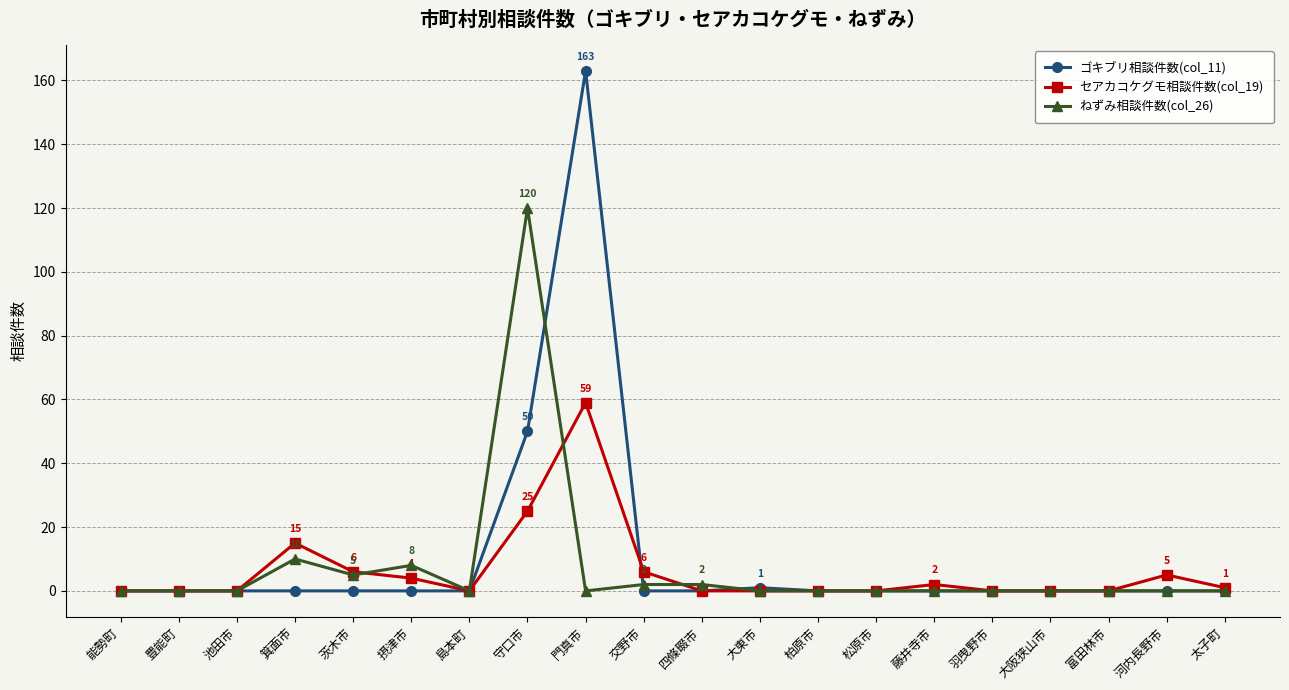

Which label corresponds to the largest value in the chart?

門真市